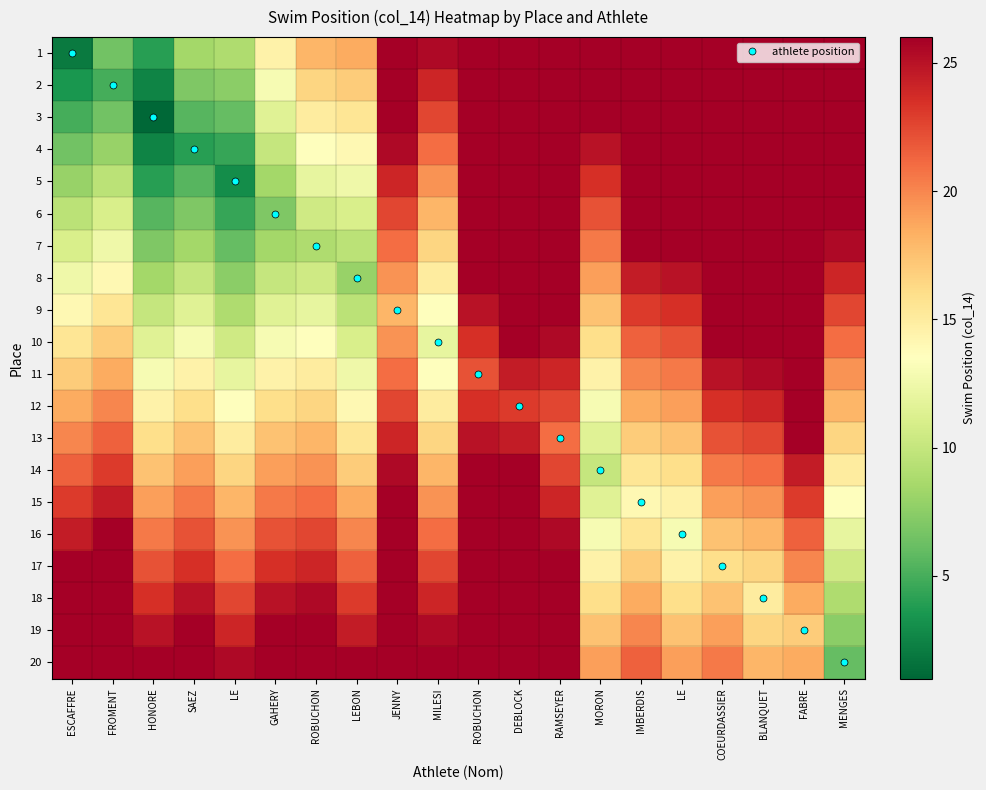

Reading left to right, extract all data points from this chart.

1: ESCAFFRE=2.0	FROMENT=6.5	HONORE=4.0	SAEZ=8.5	LE=9.0	GAHERY=14.5	ROBUCHON=18.0	LEBON=18.5	JENNY=30.0	MILESI=25.5	ROBUCHON=37.0	DEBLOCK=39.5	RAMSEYER=39.0	MORON=29.5	IMBERDIS=35.0	LE=35.5	COEURDASSIER=40.0	BLANQUET=40.5	FABRE=44.0	MENGES=34.5
2: ESCAFFRE=3.5	FROMENT=5.0	HONORE=2.5	SAEZ=7.0	LE=7.5	GAHERY=13.0	ROBUCHON=16.5	LEBON=17.0	JENNY=28.5	MILESI=24.0	ROBUCHON=35.5	DEBLOCK=38.0	RAMSEYER=37.5	MORON=28.0	IMBERDIS=33.5	LE=34.0	COEURDASSIER=38.5	BLANQUET=39.0	FABRE=42.5	MENGES=33.0
3: ESCAFFRE=5.0	FROMENT=6.5	HONORE=1.0	SAEZ=5.5	LE=6.0	GAHERY=11.5	ROBUCHON=15.0	LEBON=15.5	JENNY=27.0	MILESI=22.5	ROBUCHON=34.0	DEBLOCK=36.5	RAMSEYER=36.0	MORON=26.5	IMBERDIS=32.0	LE=32.5	COEURDASSIER=37.0	BLANQUET=37.5	FABRE=41.0	MENGES=31.5
4: ESCAFFRE=6.5	FROMENT=8.0	HONORE=2.5	SAEZ=4.0	LE=4.5	GAHERY=10.0	ROBUCHON=13.5	LEBON=14.0	JENNY=25.5	MILESI=21.0	ROBUCHON=32.5	DEBLOCK=35.0	RAMSEYER=34.5	MORON=25.0	IMBERDIS=30.5	LE=31.0	COEURDASSIER=35.5	BLANQUET=36.0	FABRE=39.5	MENGES=30.0
5: ESCAFFRE=8.0	FROMENT=9.5	HONORE=4.0	SAEZ=5.5	LE=3.0	GAHERY=8.5	ROBUCHON=12.0	LEBON=12.5	JENNY=24.0	MILESI=19.5	ROBUCHON=31.0	DEBLOCK=33.5	RAMSEYER=33.0	MORON=23.5	IMBERDIS=29.0	LE=29.5	COEURDASSIER=34.0	BLANQUET=34.5	FABRE=38.0	MENGES=28.5
6: ESCAFFRE=9.5	FROMENT=11.0	HONORE=5.5	SAEZ=7.0	LE=4.5	GAHERY=7.0	ROBUCHON=10.5	LEBON=11.0	JENNY=22.5	MILESI=18.0	ROBUCHON=29.5	DEBLOCK=32.0	RAMSEYER=31.5	MORON=22.0	IMBERDIS=27.5	LE=28.0	COEURDASSIER=32.5	BLANQUET=33.0	FABRE=36.5	MENGES=27.0
7: ESCAFFRE=11.0	FROMENT=12.5	HONORE=7.0	SAEZ=8.5	LE=6.0	GAHERY=8.5	ROBUCHON=9.0	LEBON=9.5	JENNY=21.0	MILESI=16.5	ROBUCHON=28.0	DEBLOCK=30.5	RAMSEYER=30.0	MORON=20.5	IMBERDIS=26.0	LE=26.5	COEURDASSIER=31.0	BLANQUET=31.5	FABRE=35.0	MENGES=25.5
8: ESCAFFRE=12.5	FROMENT=14.0	HONORE=8.5	SAEZ=10.0	LE=7.5	GAHERY=10.0	ROBUCHON=10.5	LEBON=8.0	JENNY=19.5	MILESI=15.0	ROBUCHON=26.5	DEBLOCK=29.0	RAMSEYER=28.5	MORON=19.0	IMBERDIS=24.5	LE=25.0	COEURDASSIER=29.5	BLANQUET=30.0	FABRE=33.5	MENGES=24.0
9: ESCAFFRE=14.0	FROMENT=15.5	HONORE=10.0	SAEZ=11.5	LE=9.0	GAHERY=11.5	ROBUCHON=12.0	LEBON=9.5	JENNY=18.0	MILESI=13.5	ROBUCHON=25.0	DEBLOCK=27.5	RAMSEYER=27.0	MORON=17.5	IMBERDIS=23.0	LE=23.5	COEURDASSIER=28.0	BLANQUET=28.5	FABRE=32.0	MENGES=22.5
10: ESCAFFRE=15.5	FROMENT=17.0	HONORE=11.5	SAEZ=13.0	LE=10.5	GAHERY=13.0	ROBUCHON=13.5	LEBON=11.0	JENNY=19.5	MILESI=12.0	ROBUCHON=23.5	DEBLOCK=26.0	RAMSEYER=25.5	MORON=16.0	IMBERDIS=21.5	LE=22.0	COEURDASSIER=26.5	BLANQUET=27.0	FABRE=30.5	MENGES=21.0
11: ESCAFFRE=17.0	FROMENT=18.5	HONORE=13.0	SAEZ=14.5	LE=12.0	GAHERY=14.5	ROBUCHON=15.0	LEBON=12.5	JENNY=21.0	MILESI=13.5	ROBUCHON=22.0	DEBLOCK=24.5	RAMSEYER=24.0	MORON=14.5	IMBERDIS=20.0	LE=20.5	COEURDASSIER=25.0	BLANQUET=25.5	FABRE=29.0	MENGES=19.5
12: ESCAFFRE=18.5	FROMENT=20.0	HONORE=14.5	SAEZ=16.0	LE=13.5	GAHERY=16.0	ROBUCHON=16.5	LEBON=14.0	JENNY=22.5	MILESI=15.0	ROBUCHON=23.5	DEBLOCK=23.0	RAMSEYER=22.5	MORON=13.0	IMBERDIS=18.5	LE=19.0	COEURDASSIER=23.5	BLANQUET=24.0	FABRE=27.5	MENGES=18.0
13: ESCAFFRE=20.0	FROMENT=21.5	HONORE=16.0	SAEZ=17.5	LE=15.0	GAHERY=17.5	ROBUCHON=18.0	LEBON=15.5	JENNY=24.0	MILESI=16.5	ROBUCHON=25.0	DEBLOCK=24.5	RAMSEYER=21.0	MORON=11.5	IMBERDIS=17.0	LE=17.5	COEURDASSIER=22.0	BLANQUET=22.5	FABRE=26.0	MENGES=16.5
14: ESCAFFRE=21.5	FROMENT=23.0	HONORE=17.5	SAEZ=19.0	LE=16.5	GAHERY=19.0	ROBUCHON=19.5	LEBON=17.0	JENNY=25.5	MILESI=18.0	ROBUCHON=26.5	DEBLOCK=26.0	RAMSEYER=22.5	MORON=10.0	IMBERDIS=15.5	LE=16.0	COEURDASSIER=20.5	BLANQUET=21.0	FABRE=24.5	MENGES=15.0
15: ESCAFFRE=23.0	FROMENT=24.5	HONORE=19.0	SAEZ=20.5	LE=18.0	GAHERY=20.5	ROBUCHON=21.0	LEBON=18.5	JENNY=27.0	MILESI=19.5	ROBUCHON=28.0	DEBLOCK=27.5	RAMSEYER=24.0	MORON=11.5	IMBERDIS=14.0	LE=14.5	COEURDASSIER=19.0	BLANQUET=19.5	FABRE=23.0	MENGES=13.5
16: ESCAFFRE=24.5	FROMENT=26.0	HONORE=20.5	SAEZ=22.0	LE=19.5	GAHERY=22.0	ROBUCHON=22.5	LEBON=20.0	JENNY=28.5	MILESI=21.0	ROBUCHON=29.5	DEBLOCK=29.0	RAMSEYER=25.5	MORON=13.0	IMBERDIS=15.5	LE=13.0	COEURDASSIER=17.5	BLANQUET=18.0	FABRE=21.5	MENGES=12.0
17: ESCAFFRE=26.0	FROMENT=27.5	HONORE=22.0	SAEZ=23.5	LE=21.0	GAHERY=23.5	ROBUCHON=24.0	LEBON=21.5	JENNY=30.0	MILESI=22.5	ROBUCHON=31.0	DEBLOCK=30.5	RAMSEYER=27.0	MORON=14.5	IMBERDIS=17.0	LE=14.5	COEURDASSIER=16.0	BLANQUET=16.5	FABRE=20.0	MENGES=10.5
18: ESCAFFRE=27.5	FROMENT=29.0	HONORE=23.5	SAEZ=25.0	LE=22.5	GAHERY=25.0	ROBUCHON=25.5	LEBON=23.0	JENNY=31.5	MILESI=24.0	ROBUCHON=32.5	DEBLOCK=32.0	RAMSEYER=28.5	MORON=16.0	IMBERDIS=18.5	LE=16.0	COEURDASSIER=17.5	BLANQUET=15.0	FABRE=18.5	MENGES=9.0
19: ESCAFFRE=29.0	FROMENT=30.5	HONORE=25.0	SAEZ=26.5	LE=24.0	GAHERY=26.5	ROBUCHON=27.0	LEBON=24.5	JENNY=33.0	MILESI=25.5	ROBUCHON=34.0	DEBLOCK=33.5	RAMSEYER=30.0	MORON=17.5	IMBERDIS=20.0	LE=17.5	COEURDASSIER=19.0	BLANQUET=16.5	FABRE=17.0	MENGES=7.5
20: ESCAFFRE=30.5	FROMENT=32.0	HONORE=26.5	SAEZ=28.0	LE=25.5	GAHERY=28.0	ROBUCHON=28.5	LEBON=26.0	JENNY=34.5	MILESI=27.0	ROBUCHON=35.5	DEBLOCK=35.0	RAMSEYER=31.5	MORON=19.0	IMBERDIS=21.5	LE=19.0	COEURDASSIER=20.5	BLANQUET=18.0	FABRE=18.5	MENGES=6.0